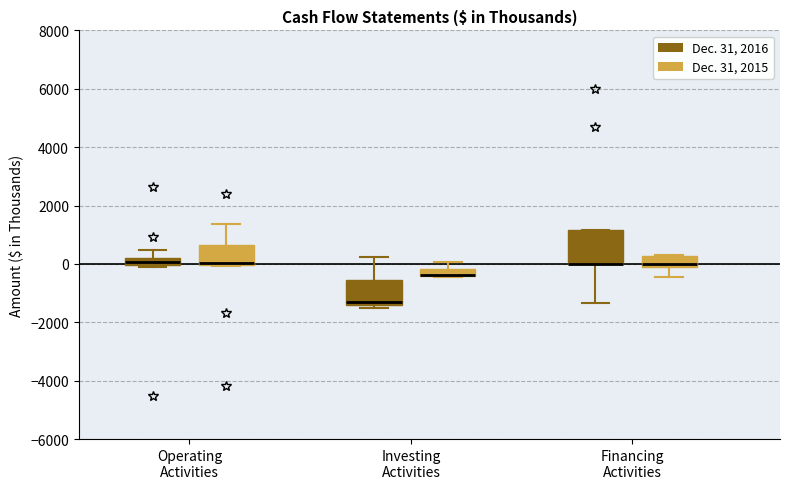

Where is the lower edge of the box for Operating Activities (Dec. 31, 2015) on the y-axis? The values are not printed on the chart, so give them approximately, as read against the axis.

0